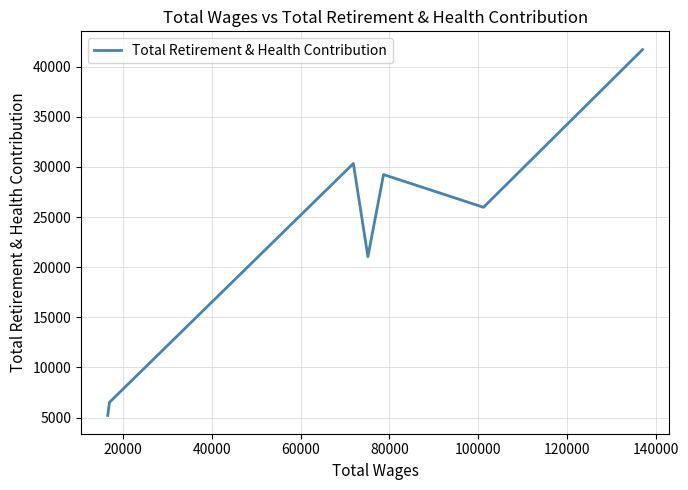

What is the maximum value shown in the chart?

41704